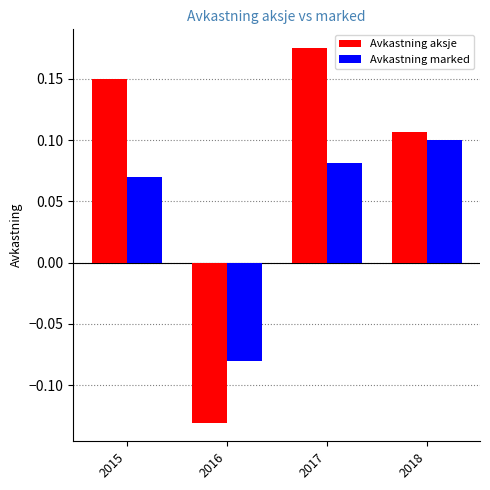

Where does the Avkastning aksje series first go above 0?

2015